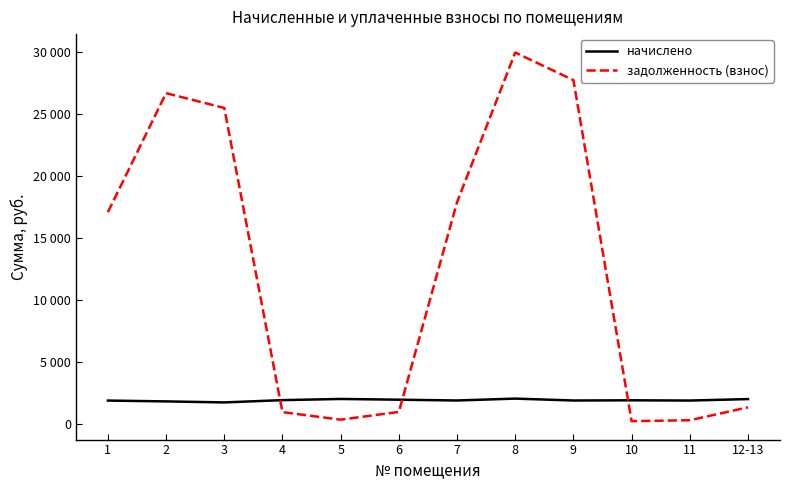

Where does the задолженность (взнос) series first go above 17085?

1